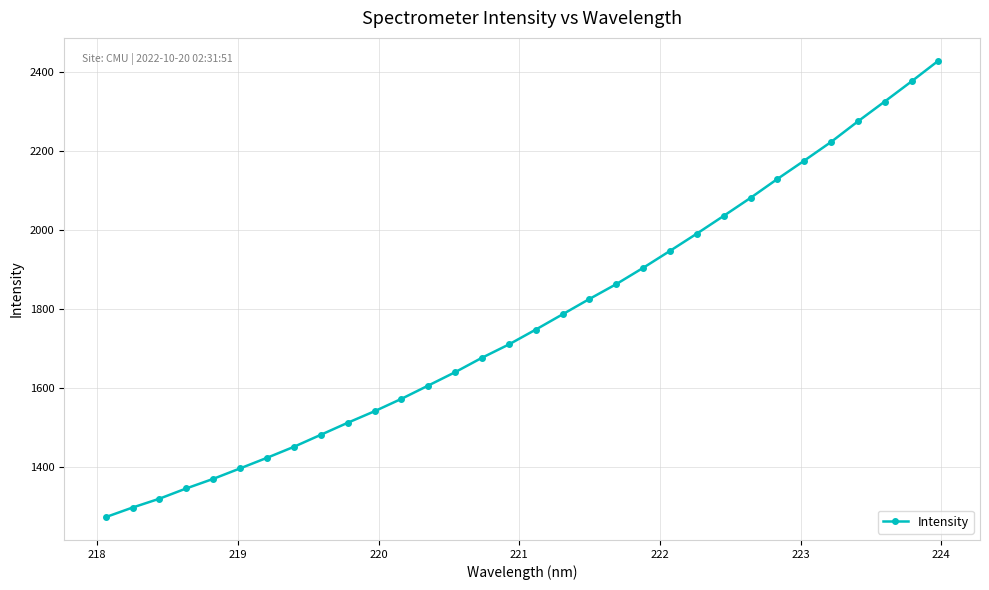

What is the value of the 8th point from the left?

1450.7